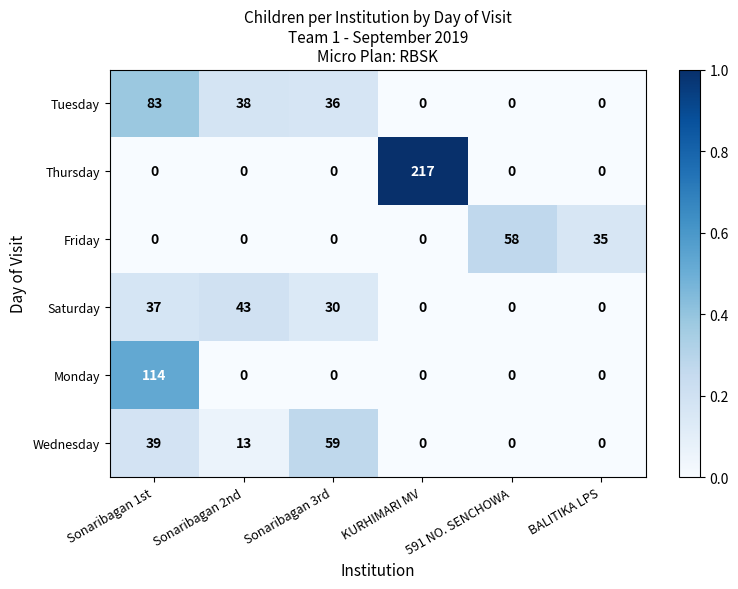

What is the sum of all Friday values?

93